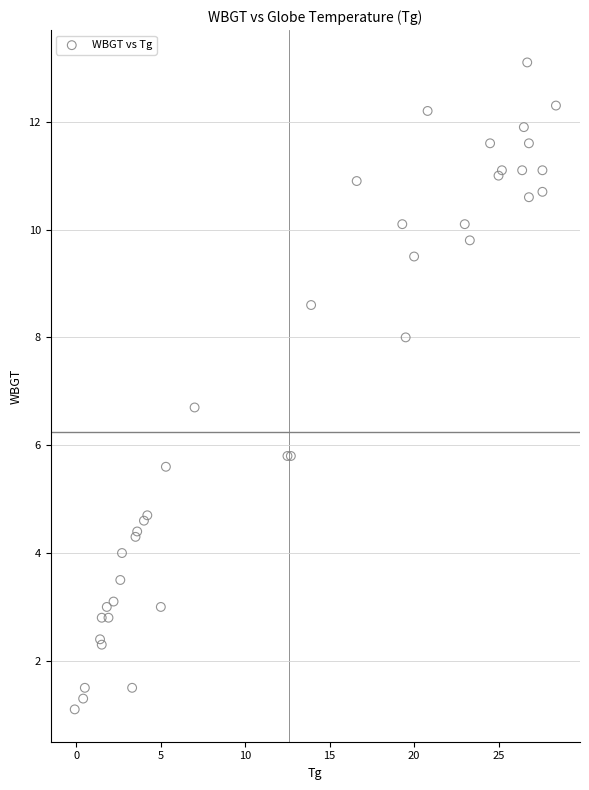

What Y value in the scatter plot is closest to 7?

6.7